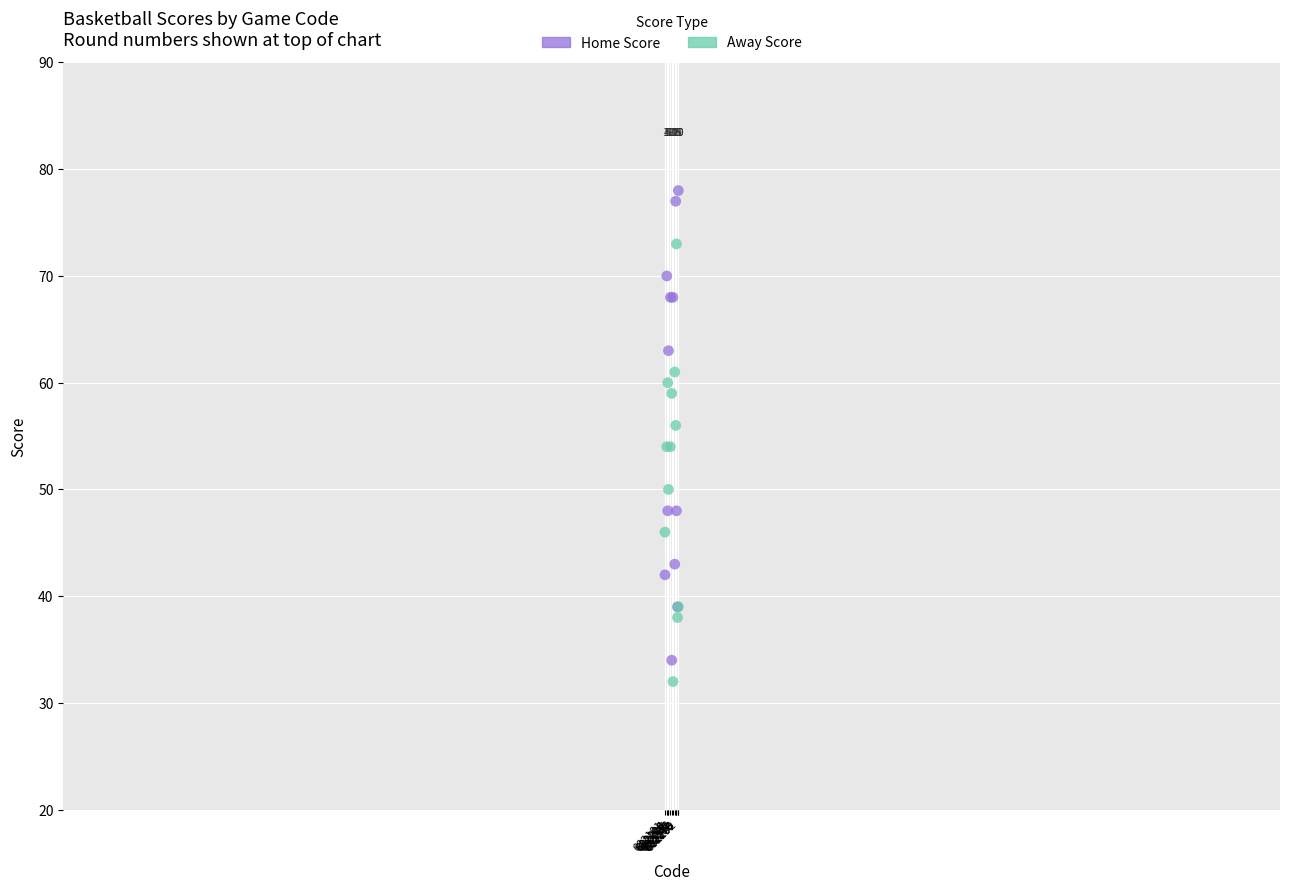

In the Home Score series, what Y value is closest to 56?

63